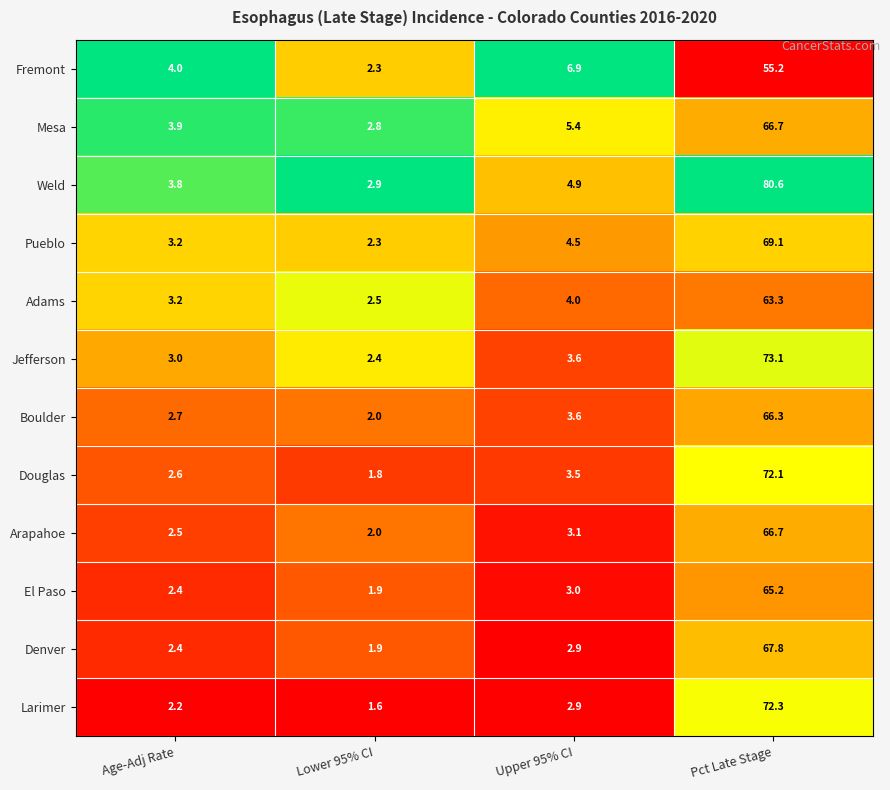

What is the difference between the highest and lowest values at Pct Late Stage?

25.4